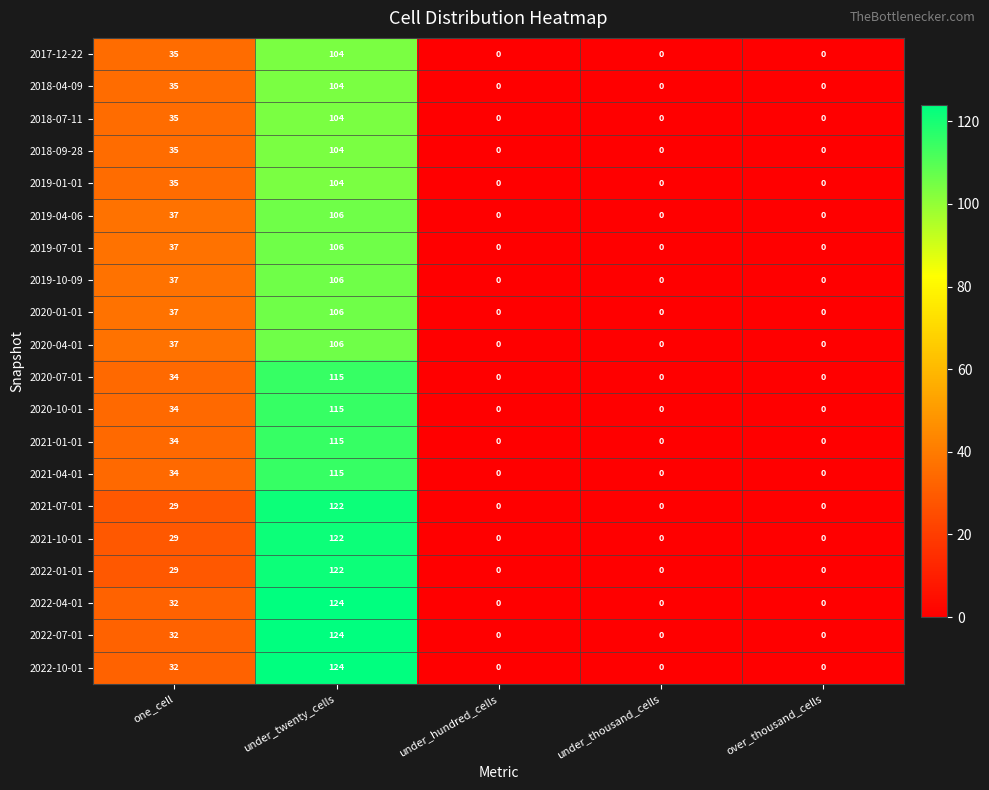

What is the average value of the 2019-04-06 series?

29